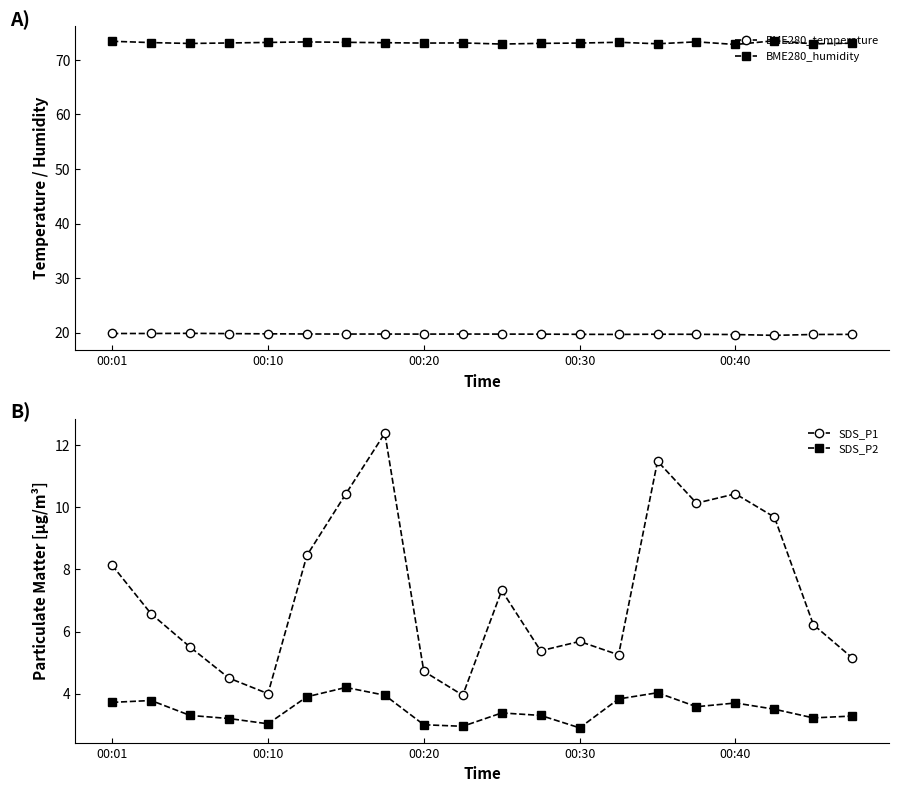

How many data points does each series have?

20